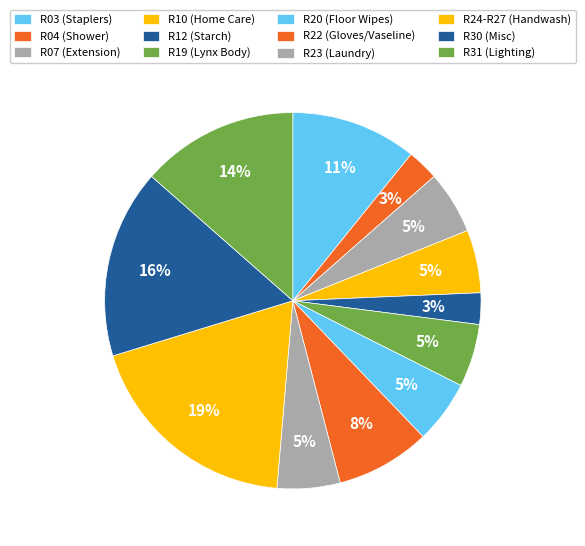

How many segments does this pie chart have?

12